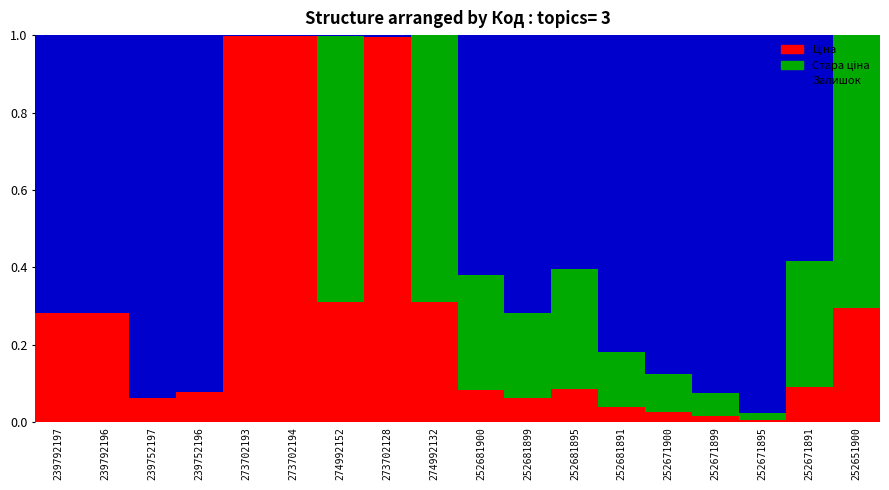

What is the average value of the Ціна series?

0.3